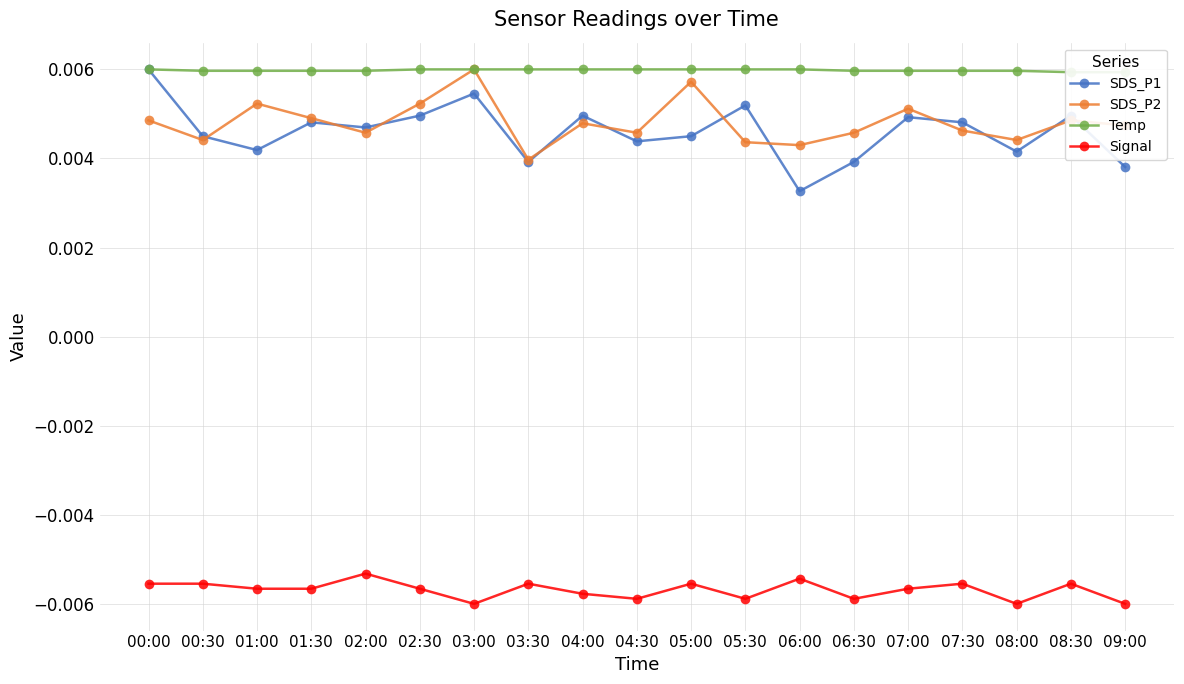

Is it true that Temp equals 0.0 at 00:30?

True